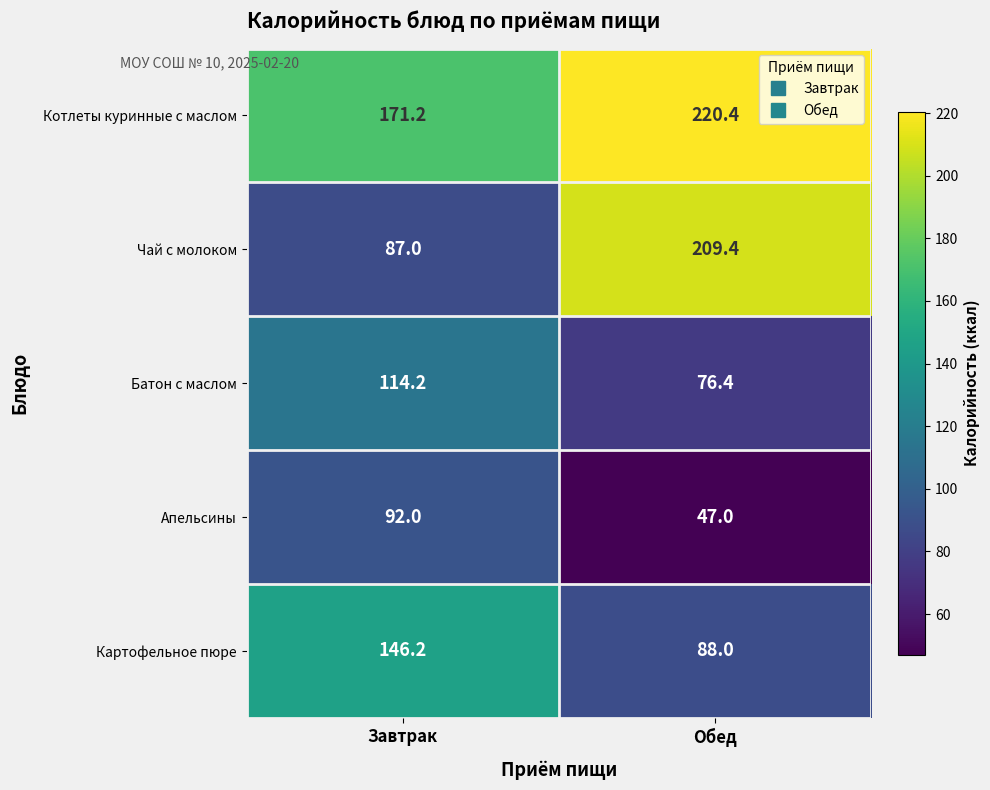

Reading right to left, list all the values displayed in this chart.

Котлеты куринные с маслом: 220.4	171.2
Чай с молоком: 209.4	87.0
Батон с маслом: 76.4	114.2
Апельсины: 47.0	92.0
Картофельное пюре: 88.0	146.2